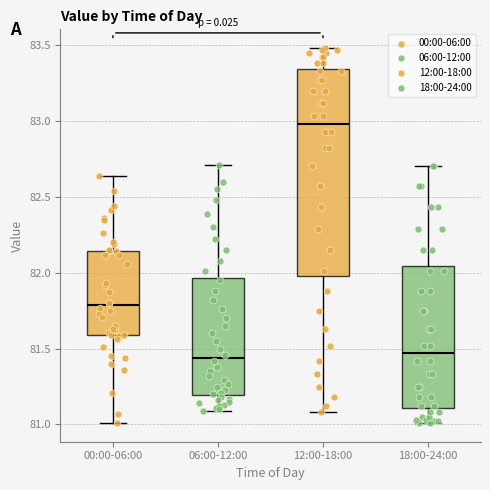

Reading left to right, transcribe this box plot: for each box, give where its median line is, the range the box spans, and where its two whiskers end, as read against the y-axis. The values are not printed on the chart, so give them approximately, as read against the axis.

00:00-06:00: median 81.80, box 81.60 to 82.15, whiskers 81.00 to 82.65
06:00-12:00: median 81.45, box 81.20 to 81.95, whiskers 81.10 to 82.70
12:00-18:00: median 83.00, box 82.00 to 83.35, whiskers 81.10 to 83.50
18:00-24:00: median 81.45, box 81.10 to 82.05, whiskers 81.00 to 82.70